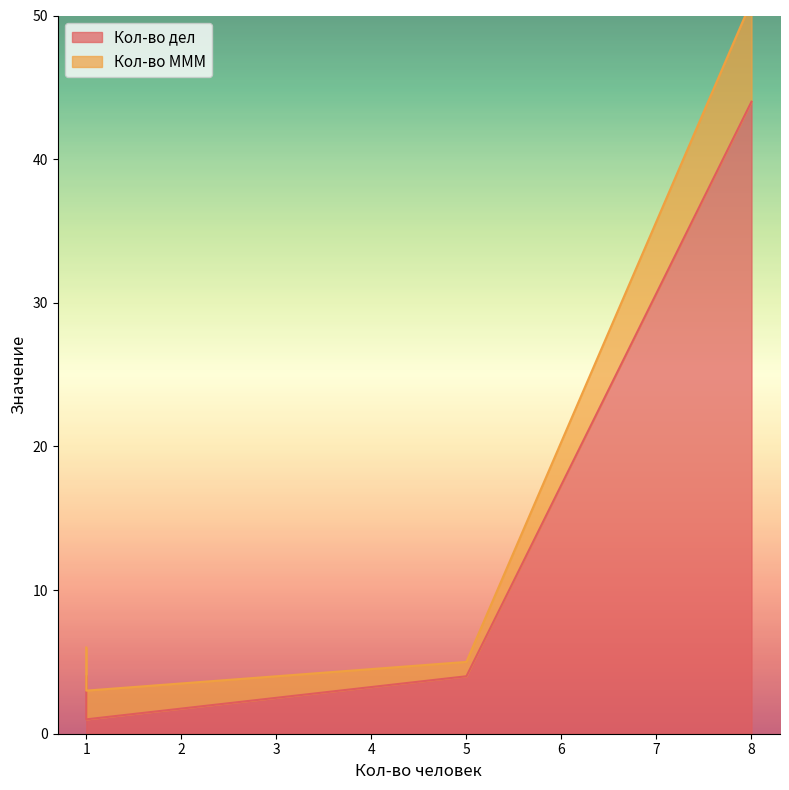

Reading right to left, extract all data points from this chart.

Кол-во дел: 8=44	5=4	1=1	1=4
Кол-во МММ: 8=51	5=5	1=3	1=6